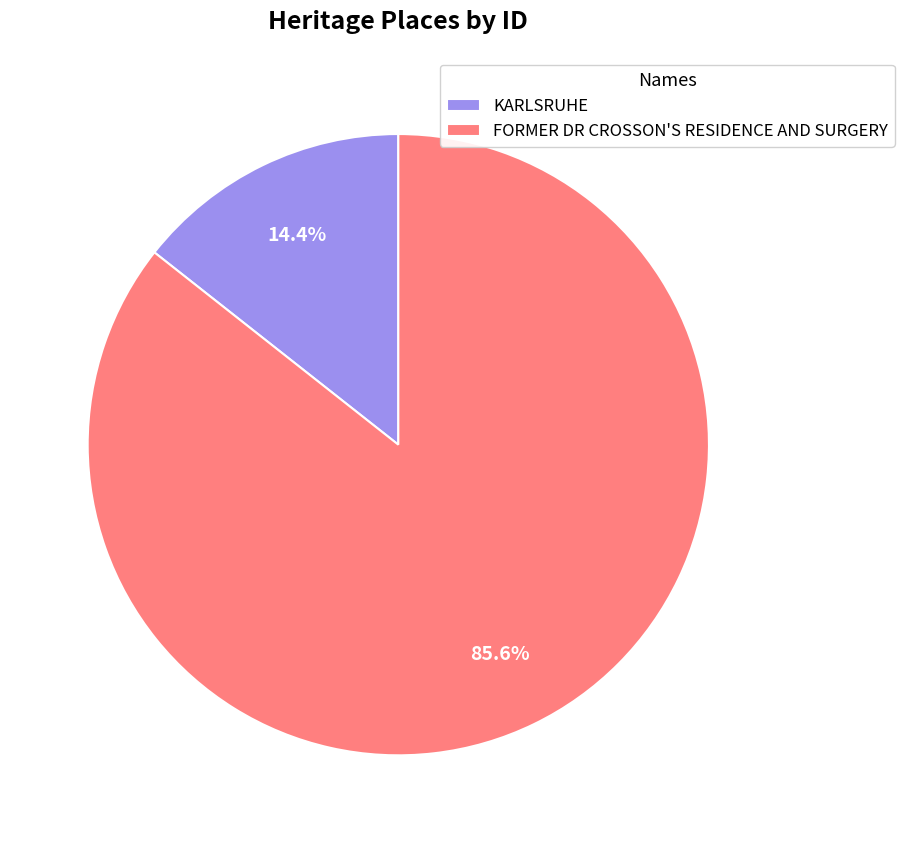

How many segments does this pie chart have?

2